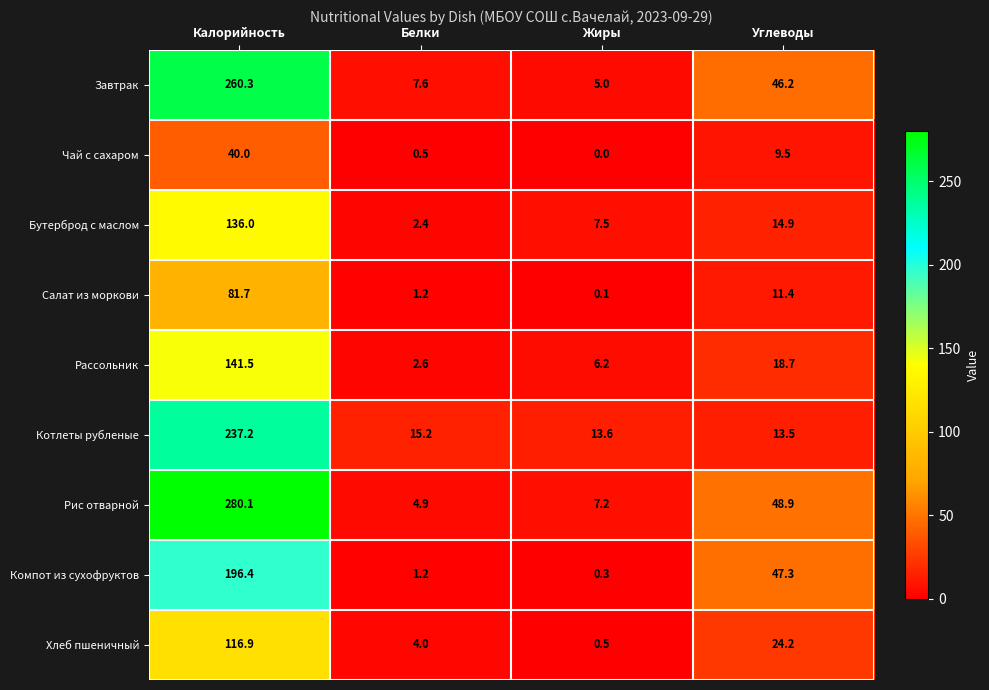

The value of Бутерброд с маслом at Белки is 3.3. True or false?

False